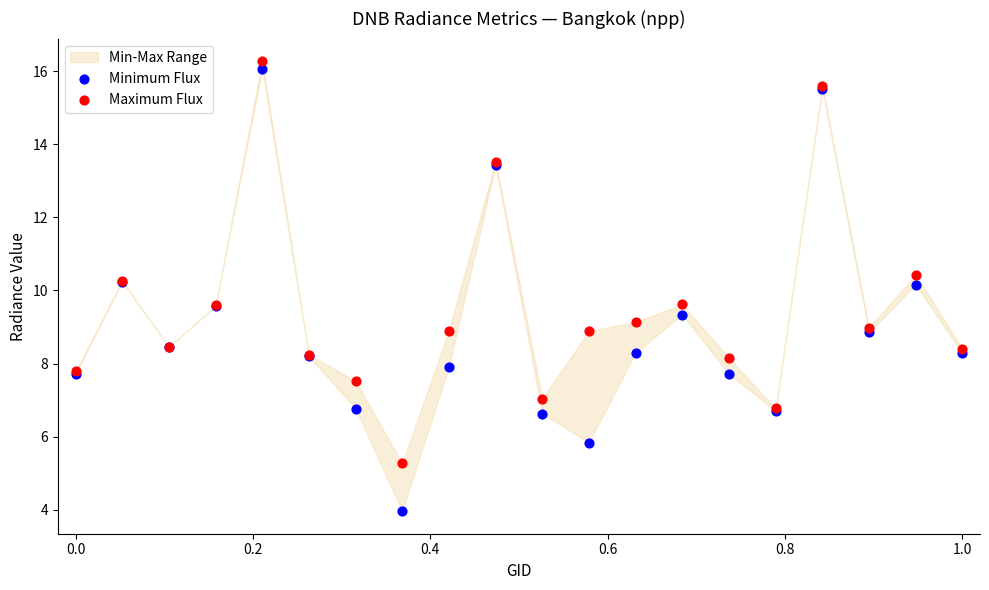

Which series contains the lowest Y value?

Minimum Flux